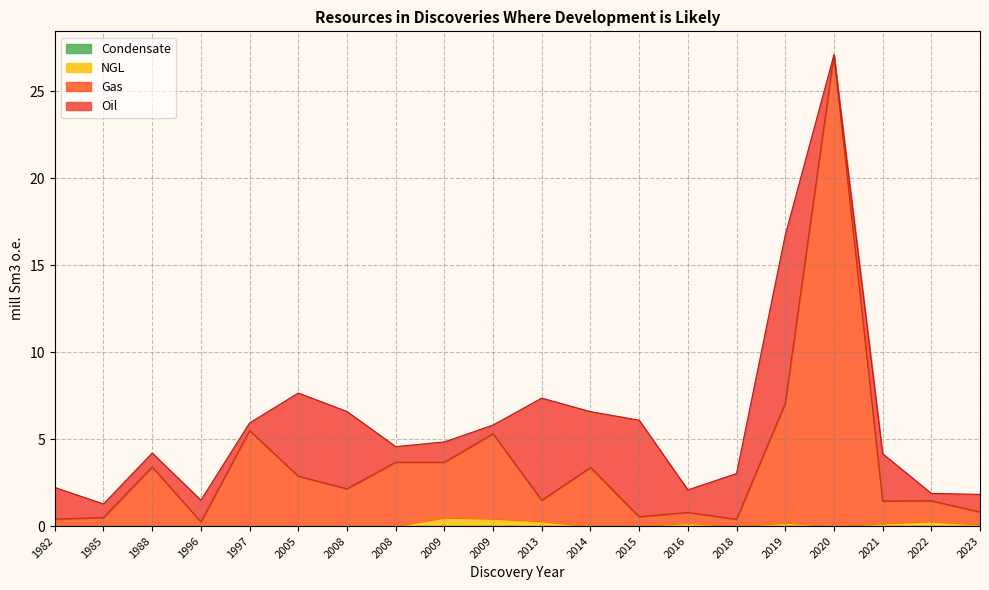

What is the approximate value of NGL at 2009?

0.4